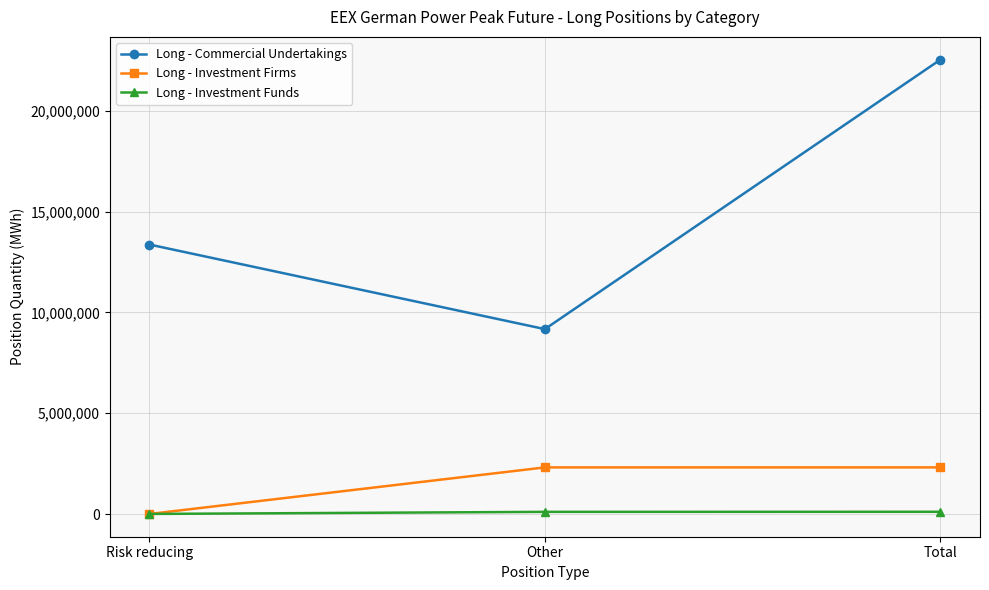

Where is Long - Commercial Undertakings nearest to the value 15857082?

Risk reducing